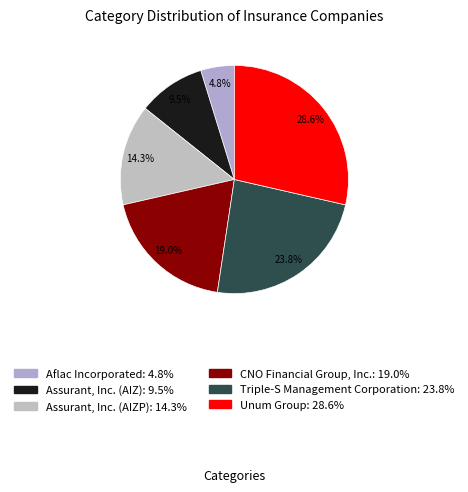

Which has a higher value, CNO Financial Group, Inc. or Aflac Incorporated?

CNO Financial Group, Inc.